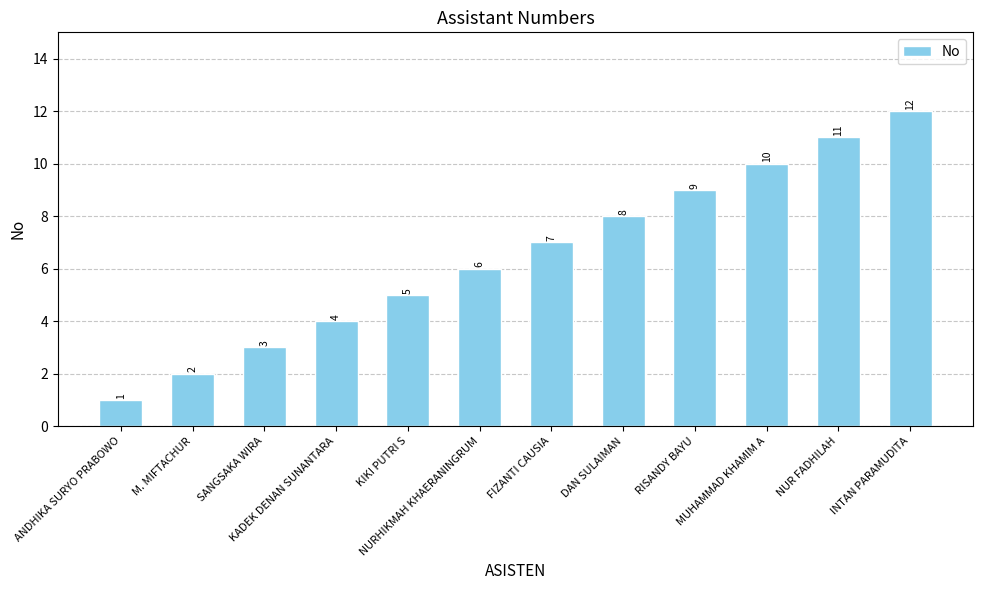

Which label corresponds to the largest value in the chart?

INTAN PARAMUDITA